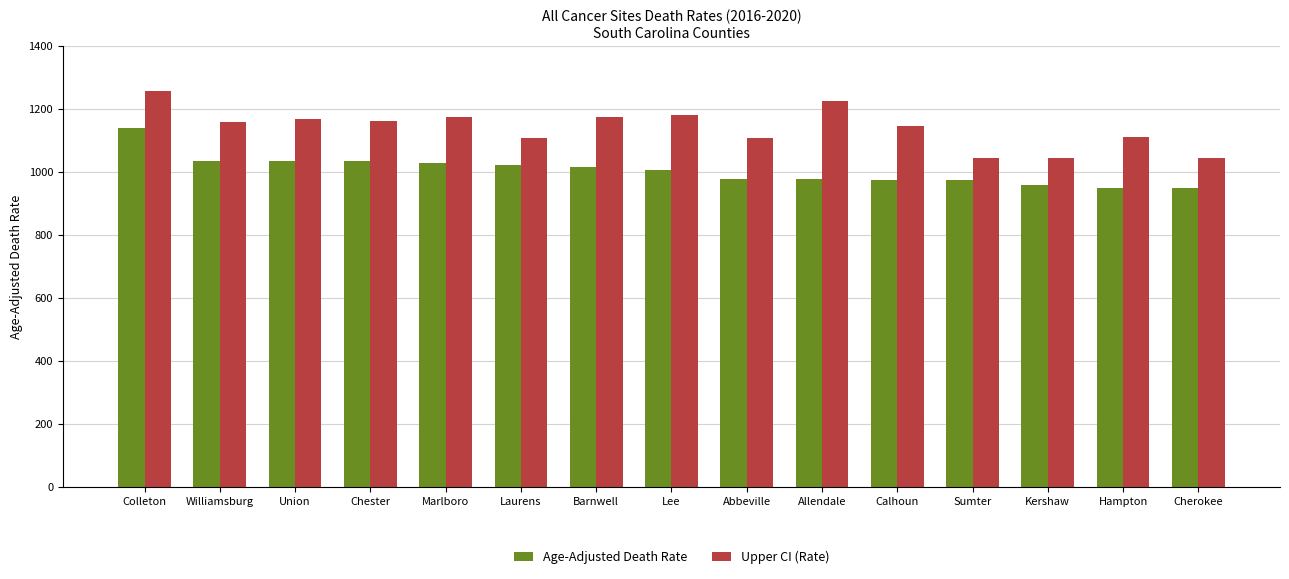

Which series changed the most between Sumter and Hampton?

Upper CI (Rate)